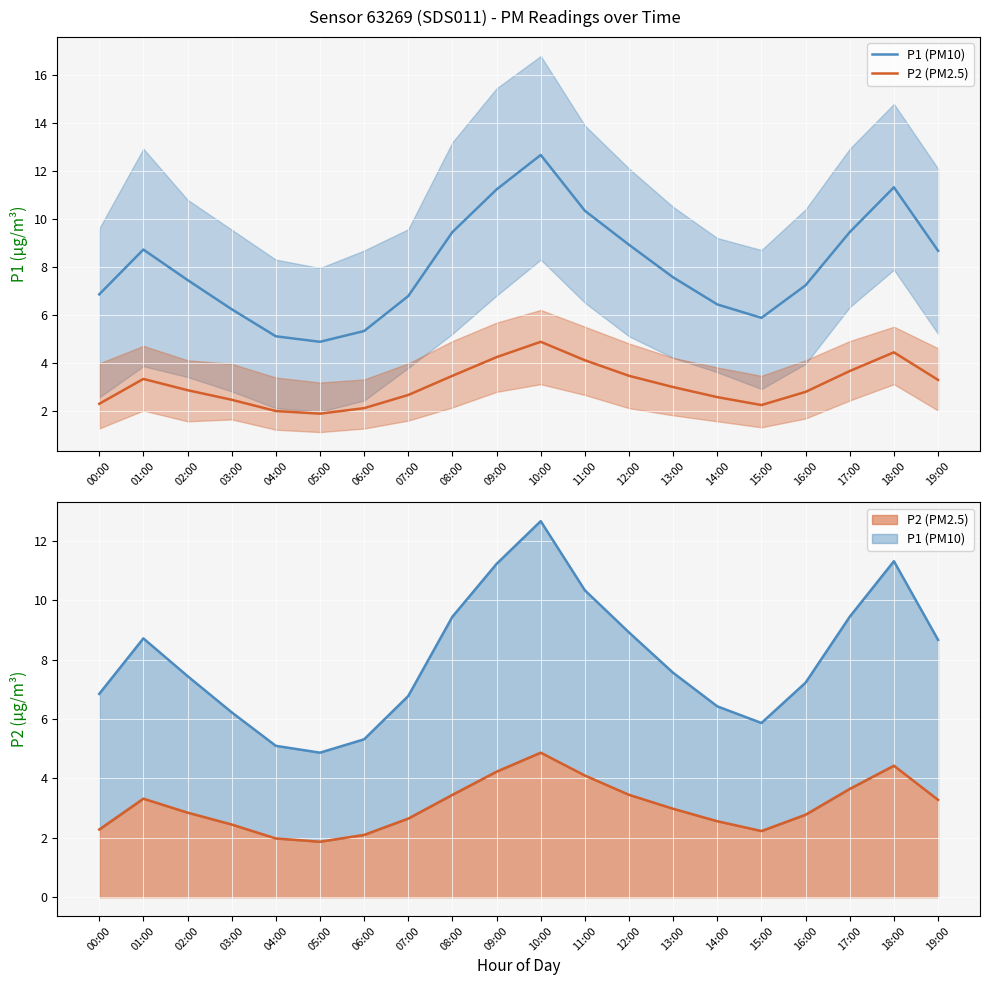

Reading left to right, transcribe all the data shown in this chart.

P1 (PM10): 6.8	8.7	7.5	6.2	5.1	4.9	5.3	6.8	9.4	11.2	12.7	10.3	8.9	7.6	6.4	5.9	7.2	9.4	11.3	8.7
P2 (PM2.5): 2.3	3.3	2.9	2.5	2.0	1.9	2.1	2.6	3.5	4.2	4.9	4.1	3.5	3.0	2.6	2.2	2.8	3.6	4.4	3.3